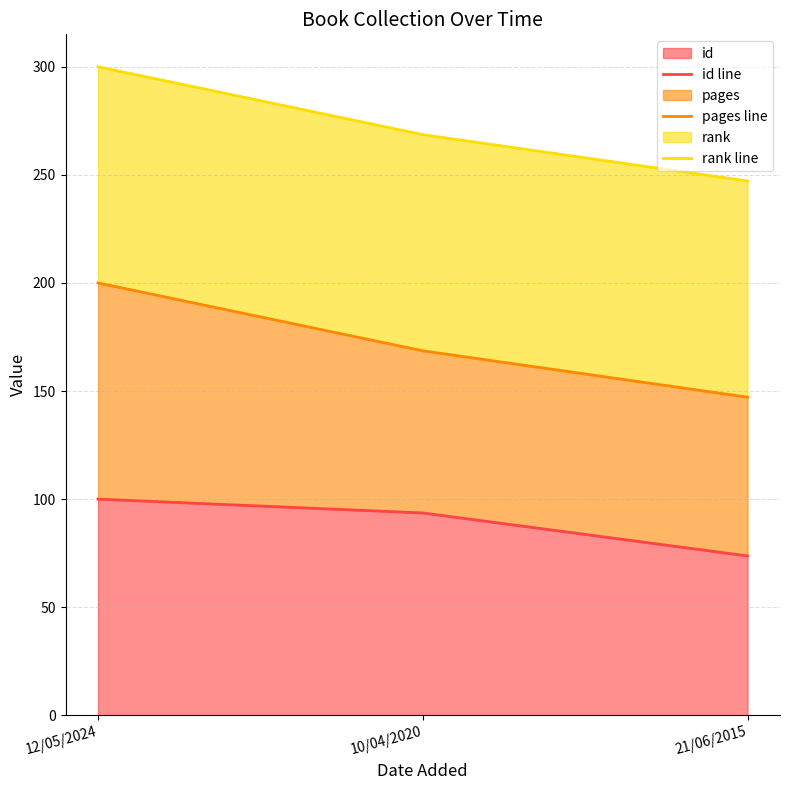

How many lines are shown in the chart?

3